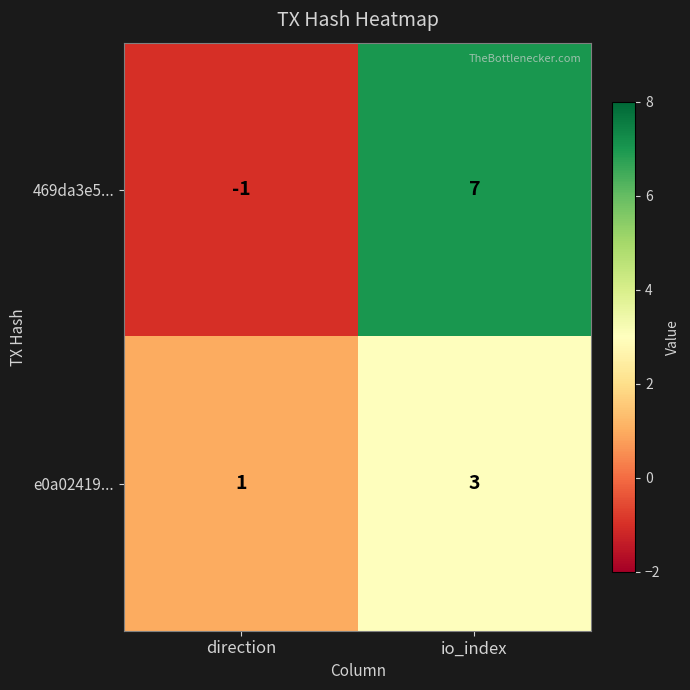

Reading left to right, transcribe all the data shown in this chart.

469da3e5...: direction=-1	io_index=7
e0a02419...: direction=1	io_index=3